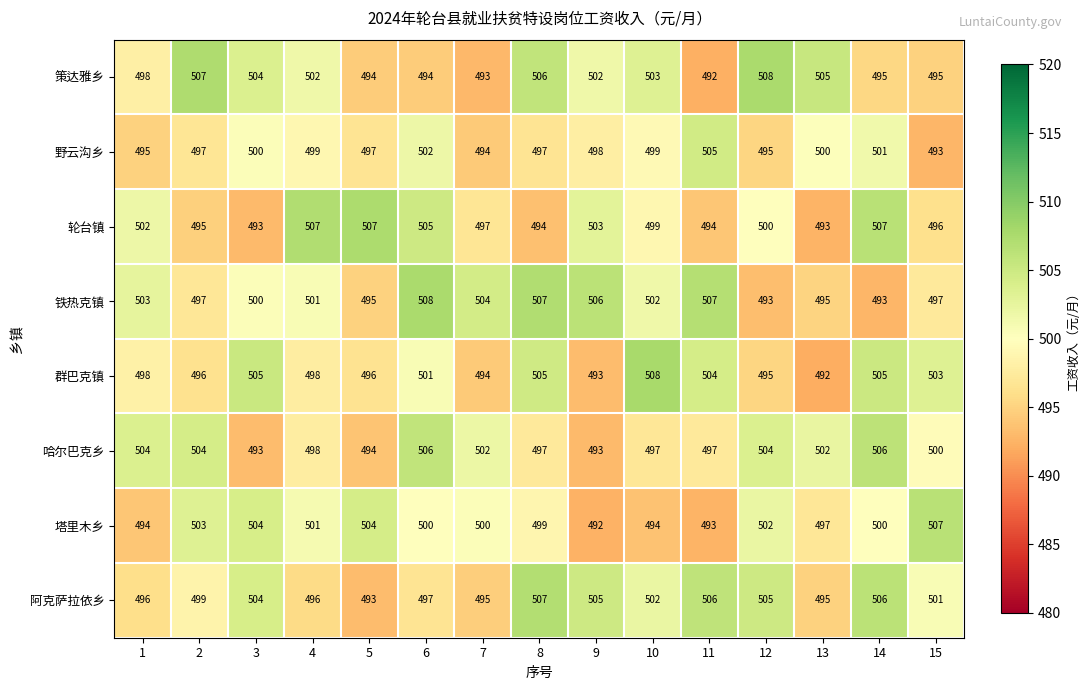

True or false: 群巴克镇 has a value of 159 at 2.

False